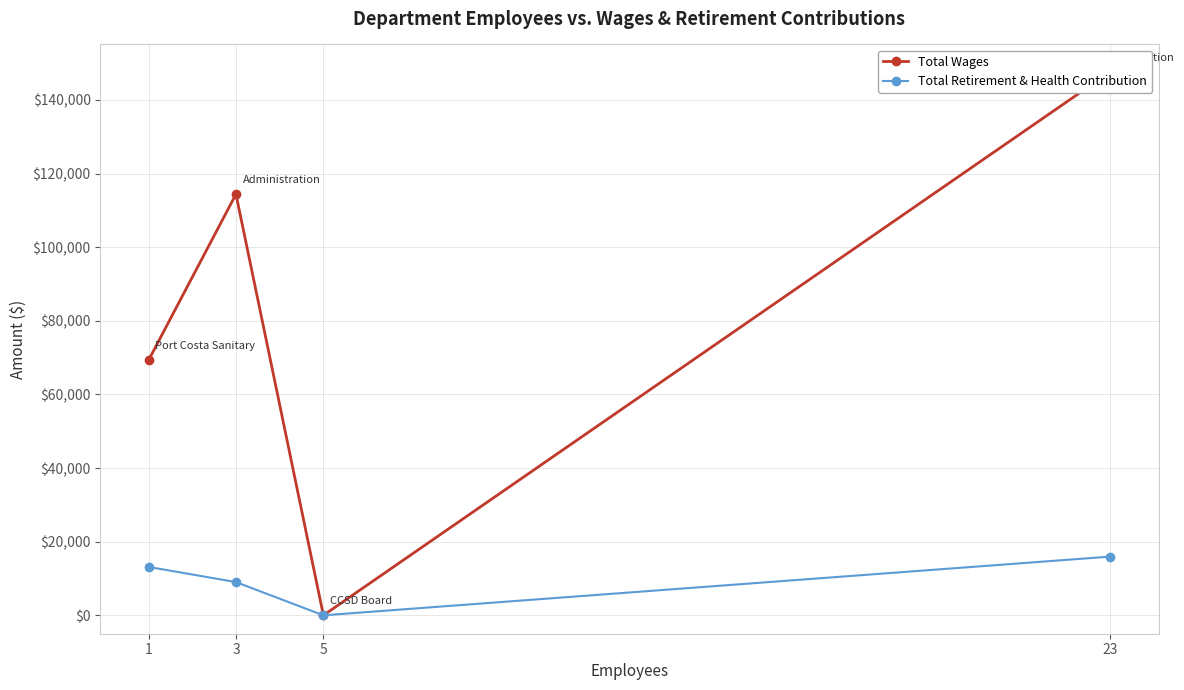

What are all the series names shown in the legend?

Total Wages, Total Retirement & Health Contribution